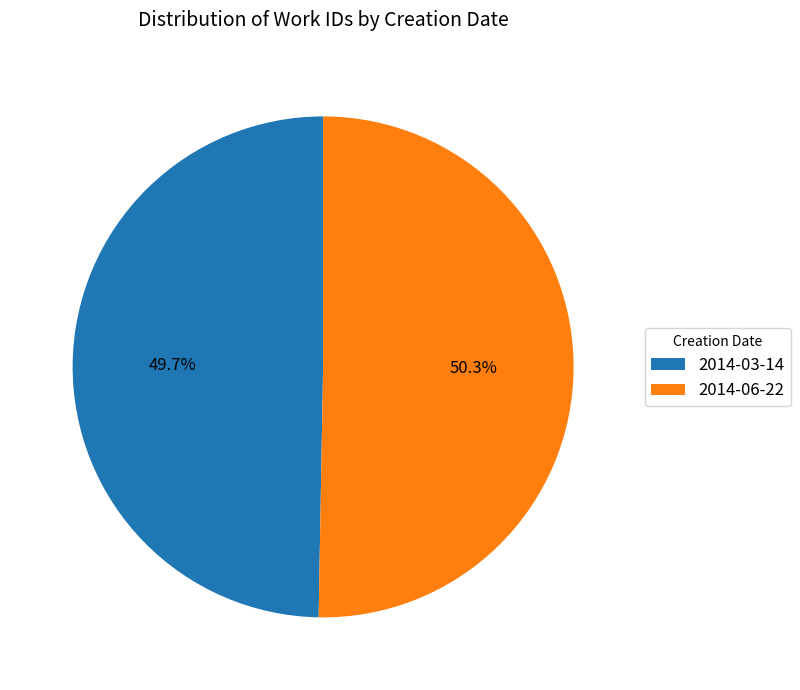

What is the majority slice?

2014-06-22